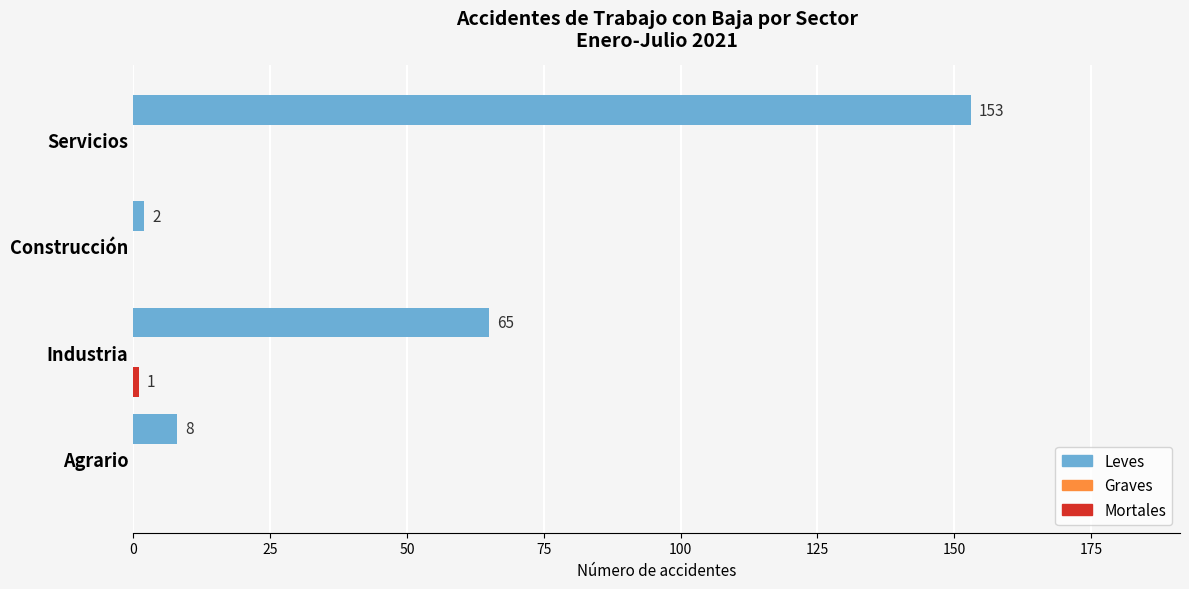

Which series has the largest total across all categories?

Leves